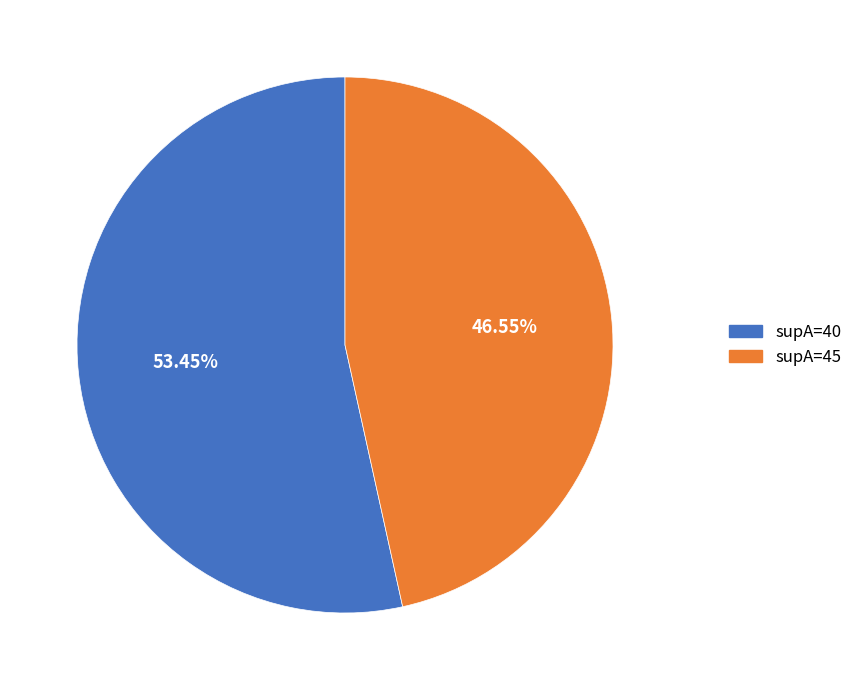

Is there a majority slice in this chart?

Yes